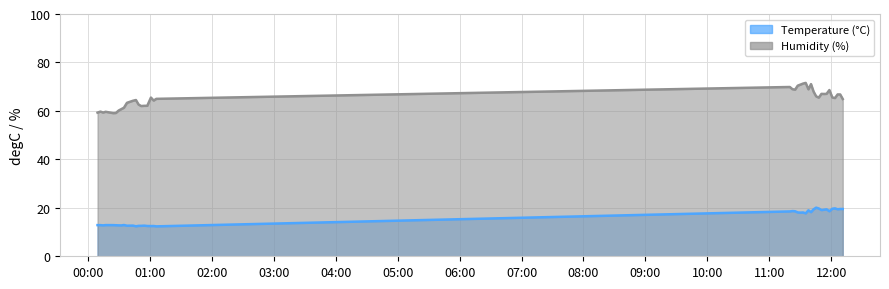

What is the label of the 31st point from the right?

2023-04-28T00:37:37